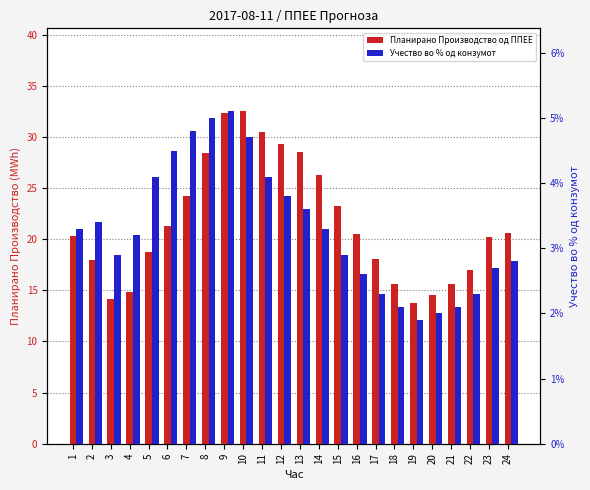

What is the value of the Планирано Производство од ППЕЕ bar at the 1st from the left?

20.3